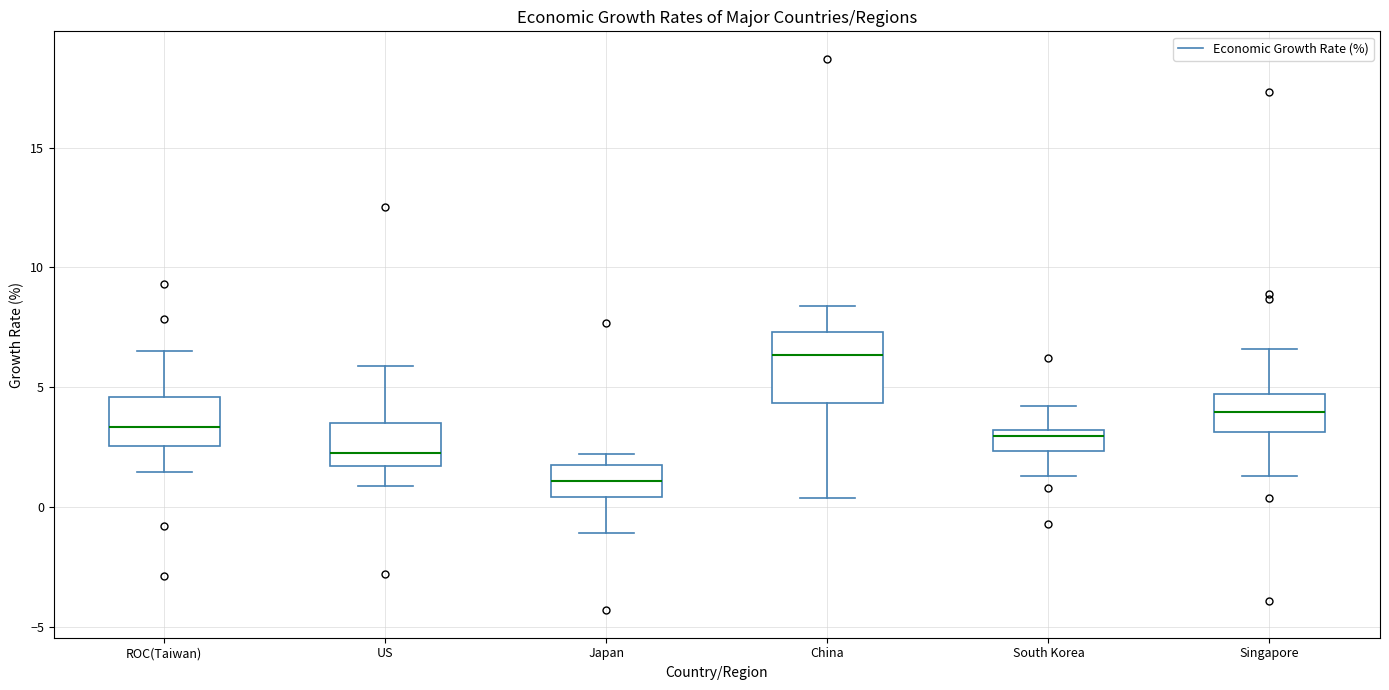

Which box is the tallest, from its lower edge to its upper edge?

China